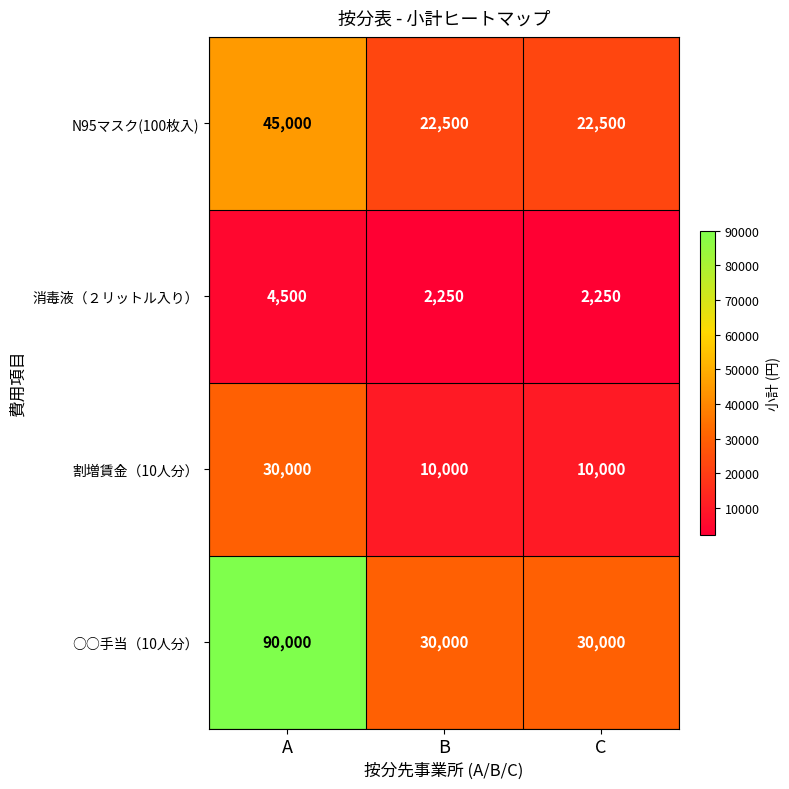

At which category is the sum across all series the highest?

A